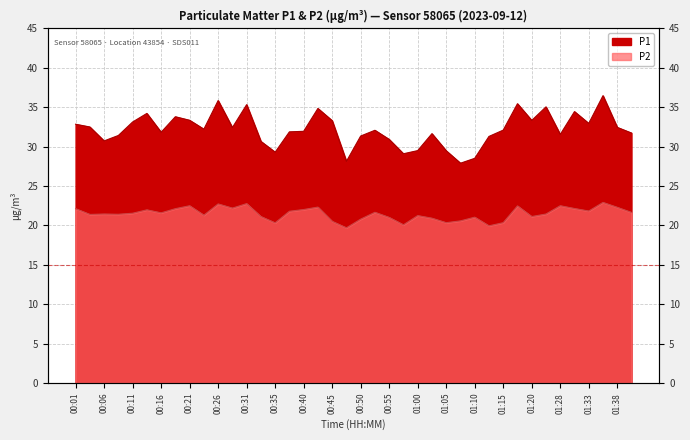

Rank the series at 00:08 from lowest to highest value.

P2, P1